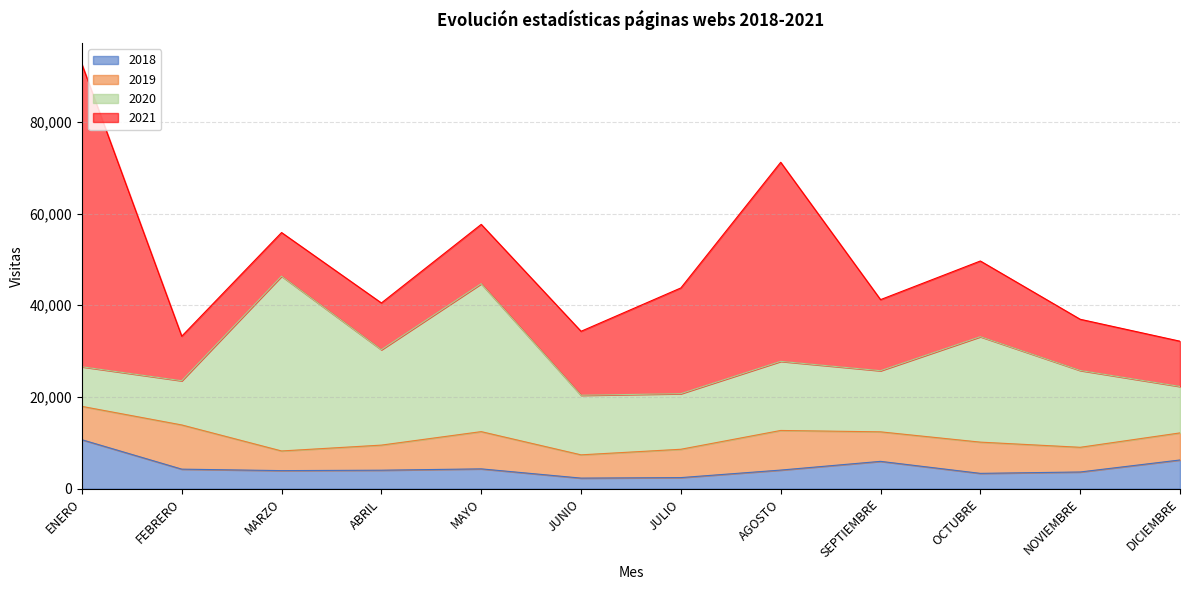

Reading left to right, list all the values displayed in this chart.

2018: ENERO=10675	FEBRERO=4259	MARZO=3938	ABRIL=4028	MAYO=4320	JUNIO=2305	JULIO=2415	AGOSTO=4055	SEPTIEMBRE=5958	OCTUBRE=3339	NOVIEMBRE=3640	DICIEMBRE=6258
2019: ENERO=7274	FEBRERO=9640	MARZO=4287	ABRIL=5473	MAYO=8122	JUNIO=5074	JULIO=6181	AGOSTO=8642	SEPTIEMBRE=6438	OCTUBRE=6812	NOVIEMBRE=5384	DICIEMBRE=5906
2020: ENERO=8635	FEBRERO=9640	MARZO=38123	ABRIL=20806	MAYO=32266	JUNIO=12995	JULIO=12126	AGOSTO=15074	SEPTIEMBRE=13332	OCTUBRE=22996	NOVIEMBRE=16756	DICIEMBRE=10127
2021: ENERO=65985	FEBRERO=9711	MARZO=9513	ABRIL=10197	MAYO=12934	JUNIO=13953	JULIO=23061	AGOSTO=43415	SEPTIEMBRE=15501	OCTUBRE=16510	NOVIEMBRE=11168	DICIEMBRE=9871